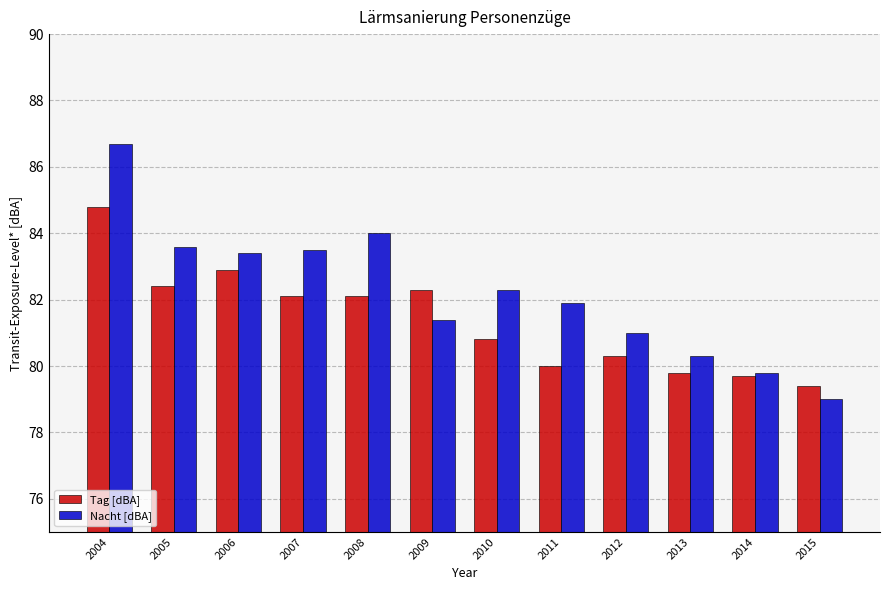

What is the difference between the maximum and minimum values in the Nacht [dBA] series?

7.7